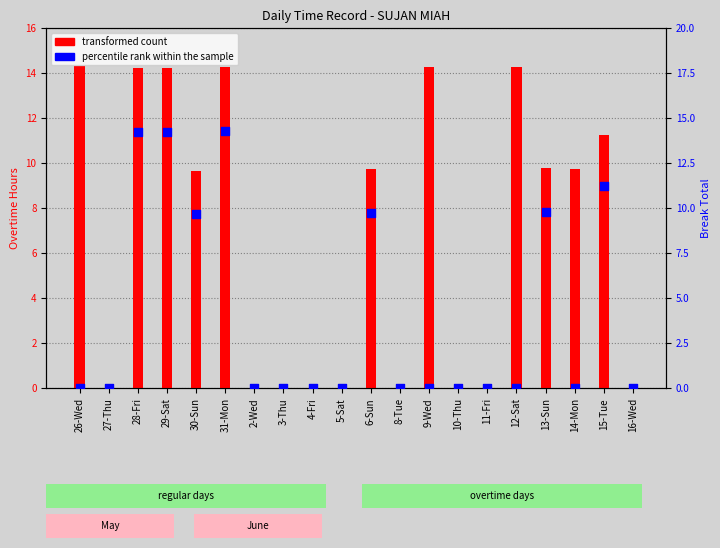

What are all the series names shown in the legend?

transformed count, percentile rank within the sample